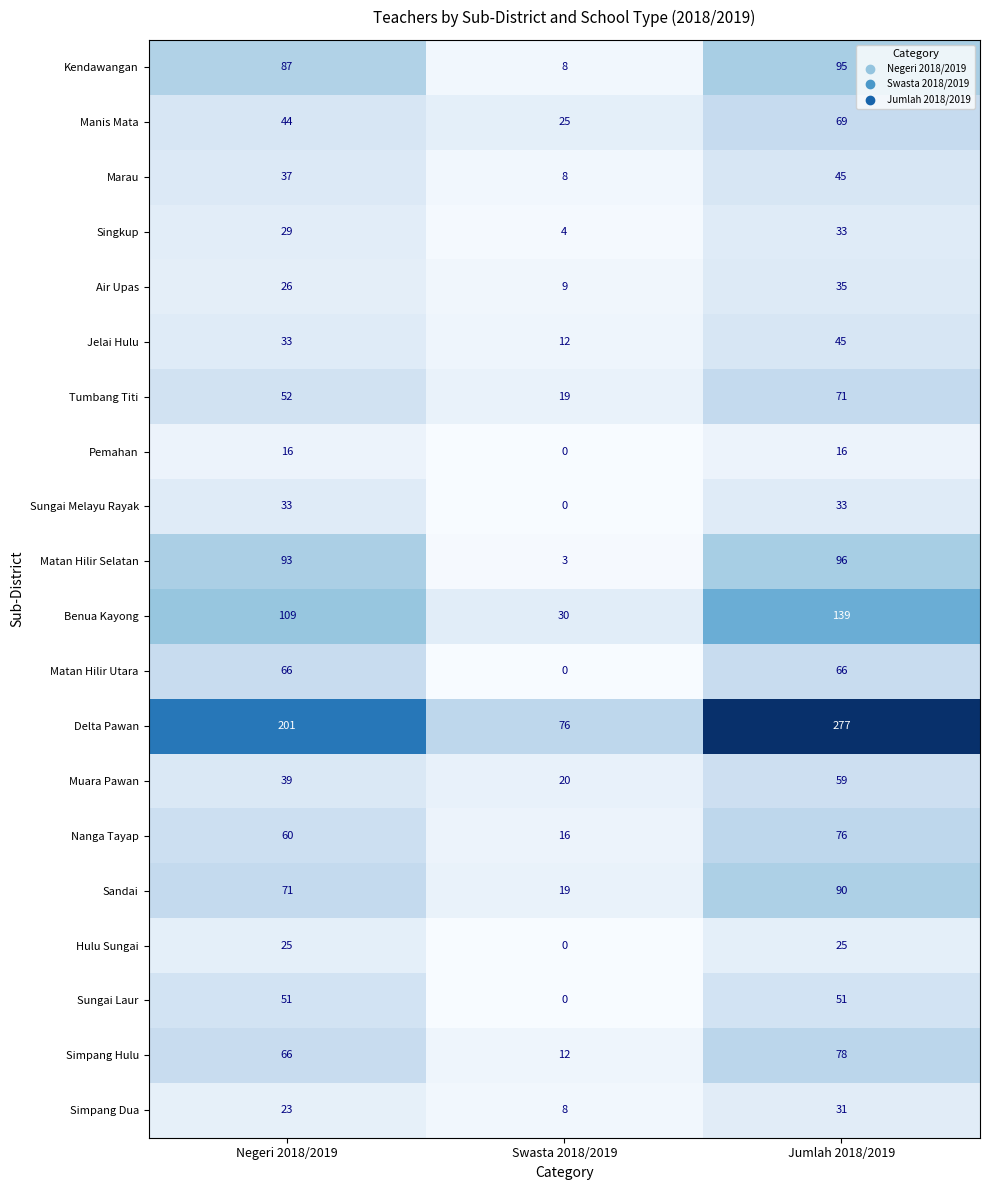

Which series has the largest total across all categories?

Delta Pawan